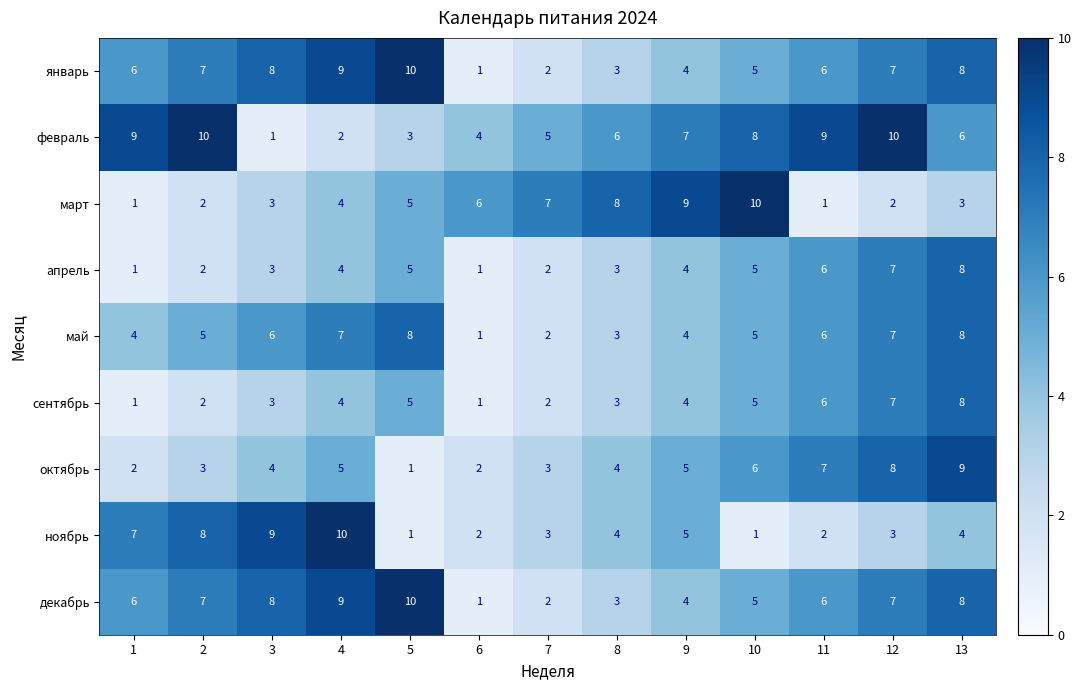

What is the spread (max minus min) of values at 3?

8